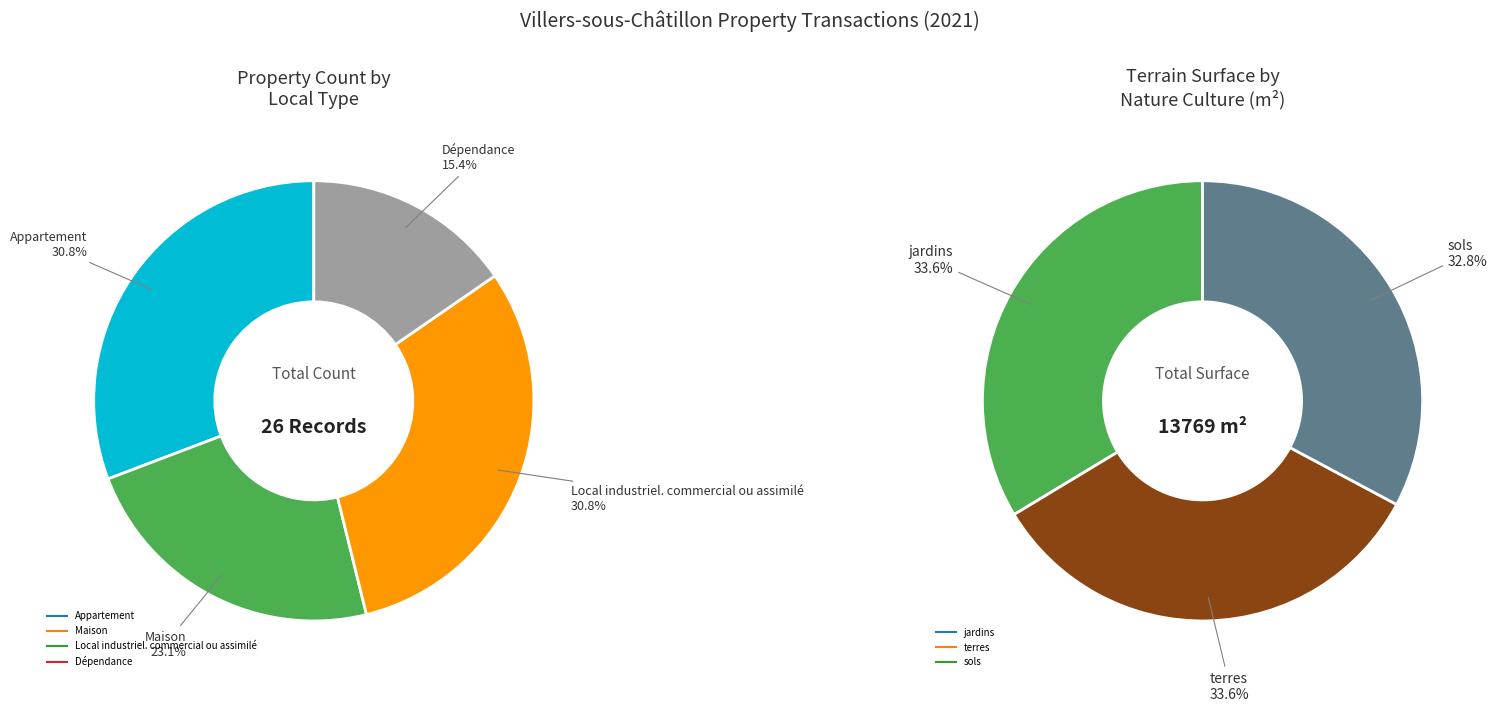

Count the number of slices in the pie.

7